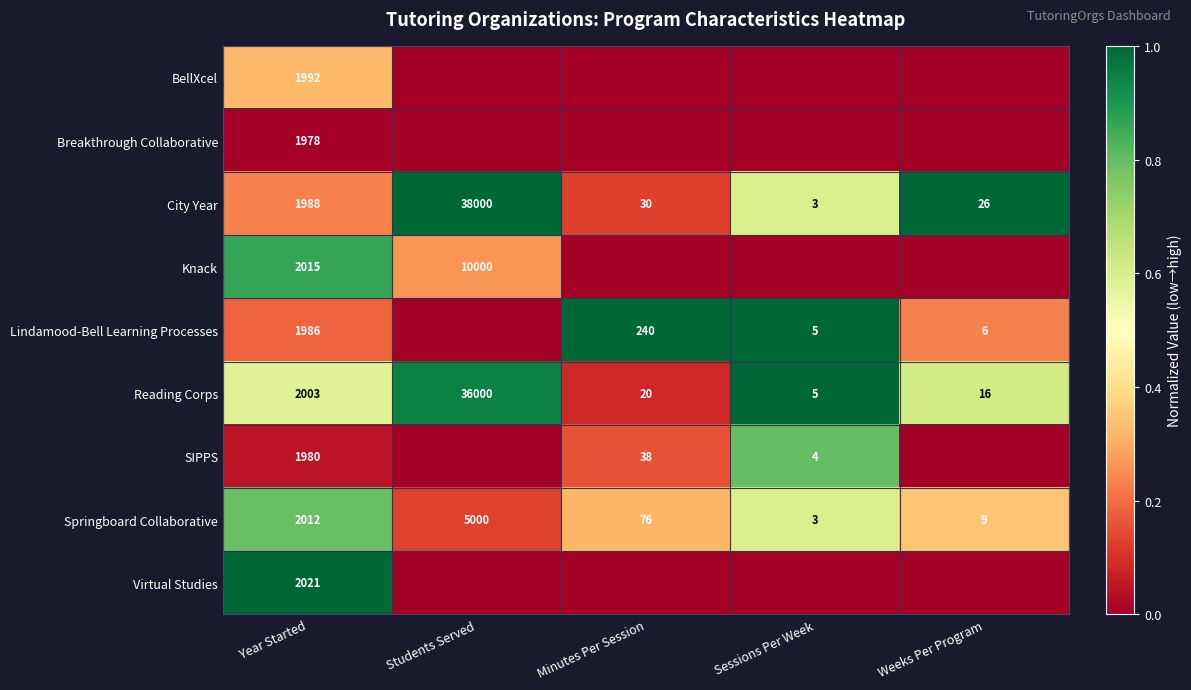

What is the sum of the Springboard Collaborative values at Year Started and Students Served?

7012